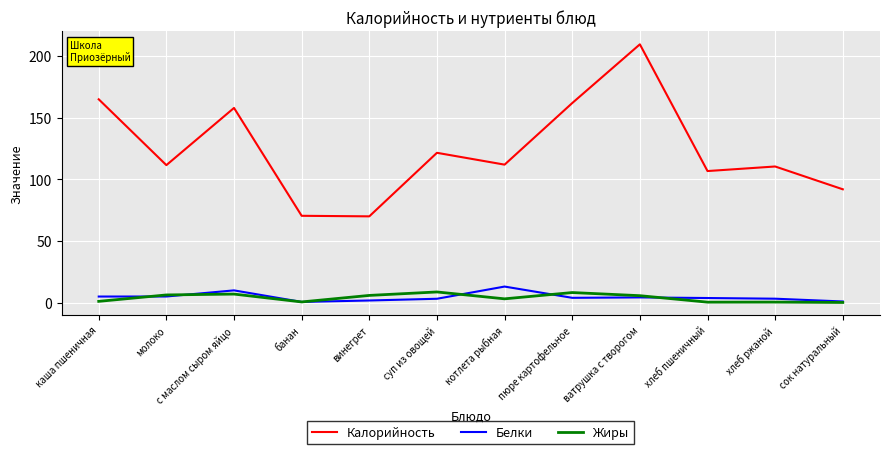

Which series has the largest total across all categories?

Калорийность